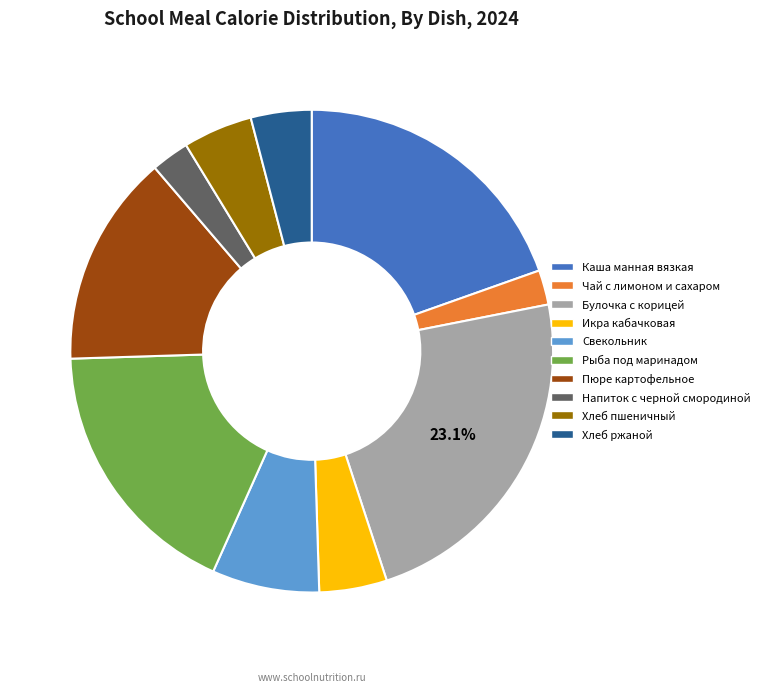

To the nearest percent, what is the combined percentage of Икра кабачковая and Хлеб ржаной?

9%